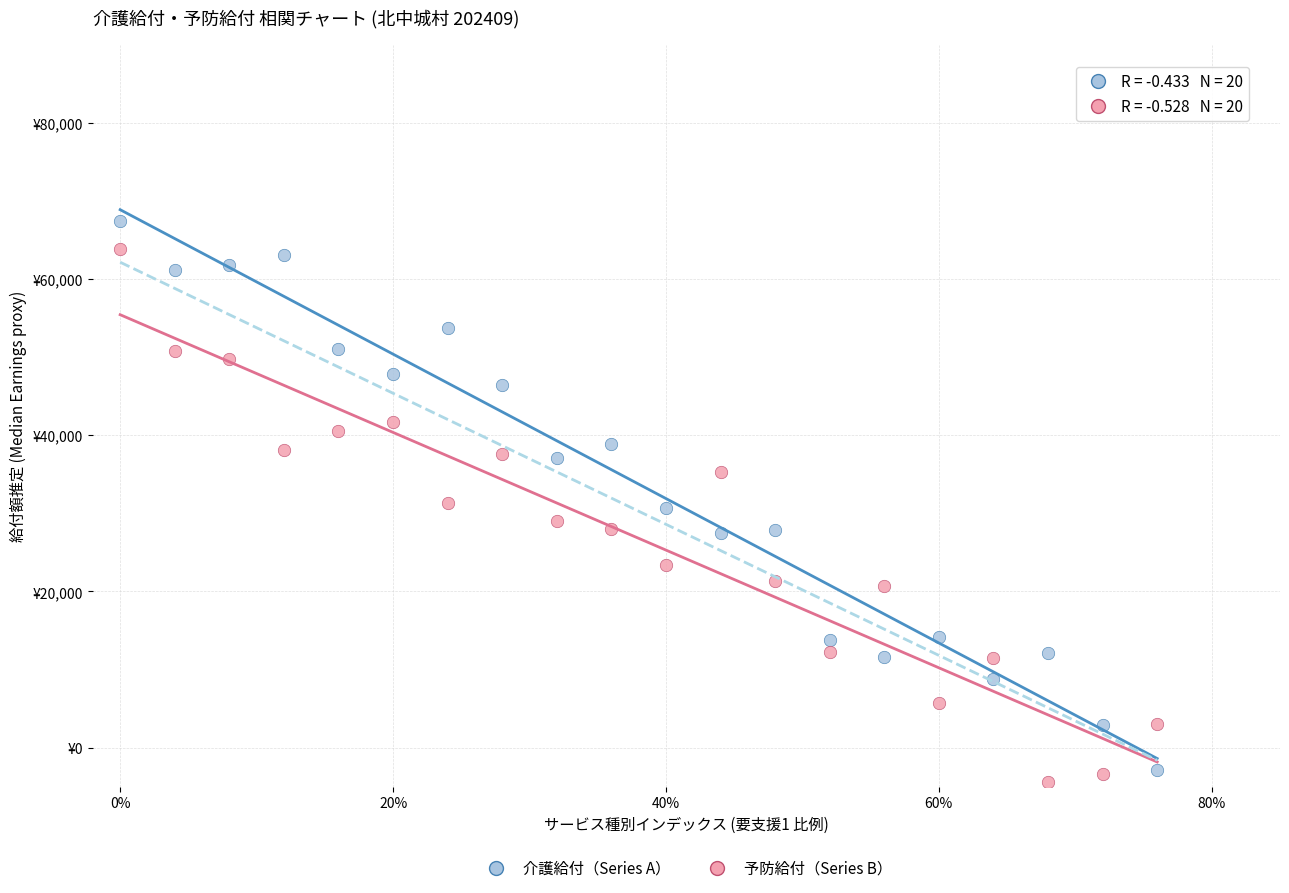

Which series has the widest spread of Y values?

介護給付（Series A）